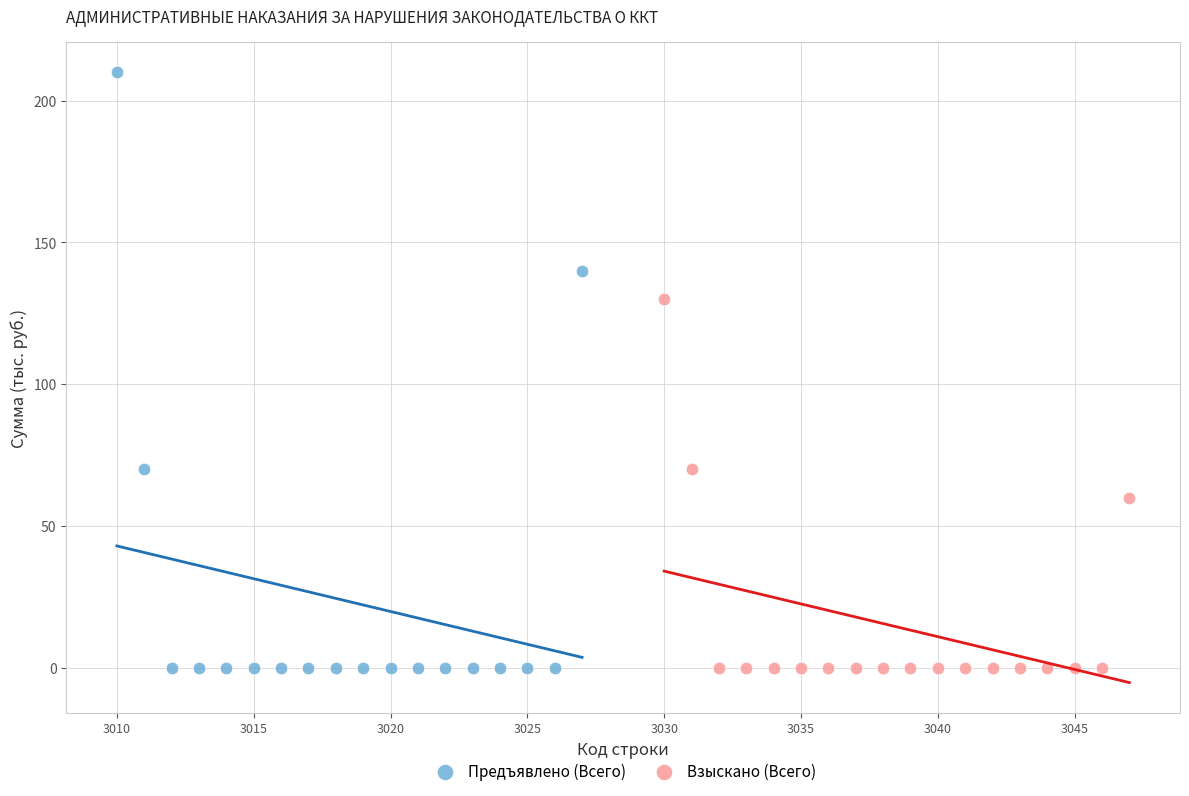

Which series contains the highest Y value?

Предъявлено (Всего)